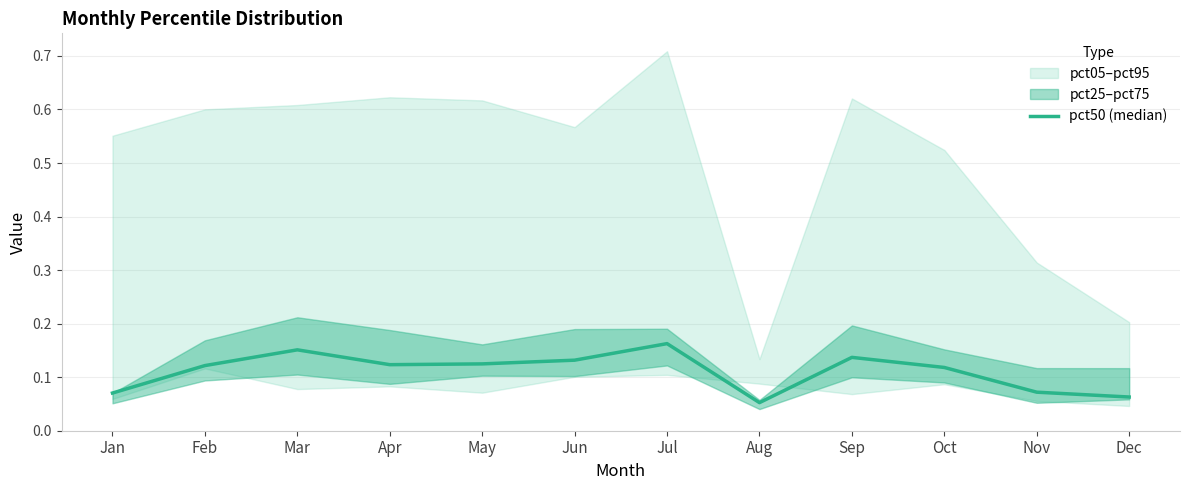

Which has a higher value, Aug or Sep?

Sep